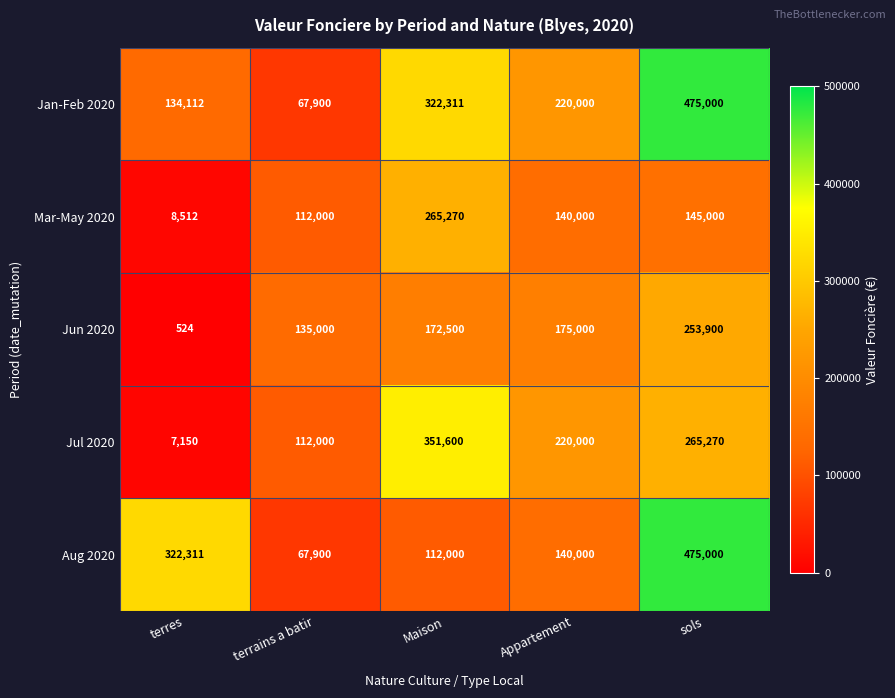

What is the smallest value displayed?

524